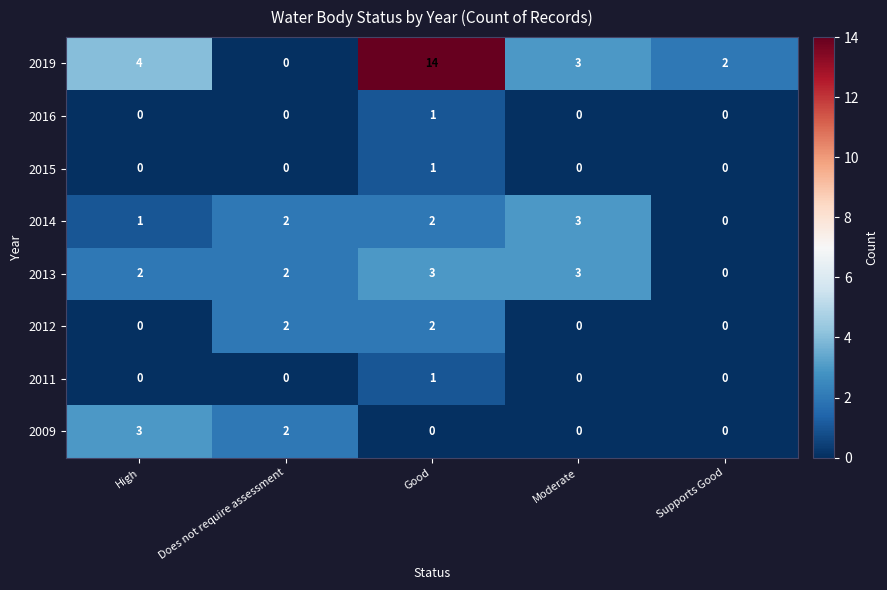

Count the 2011 values in the range 0 to 1.

5